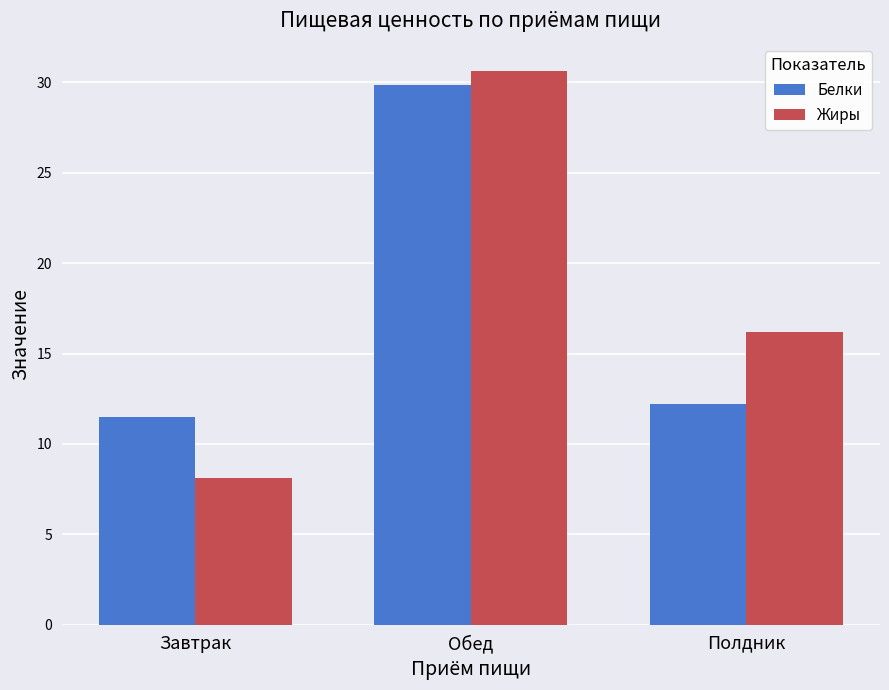

Which series changed the most between Завтрак and Обед?

Жиры